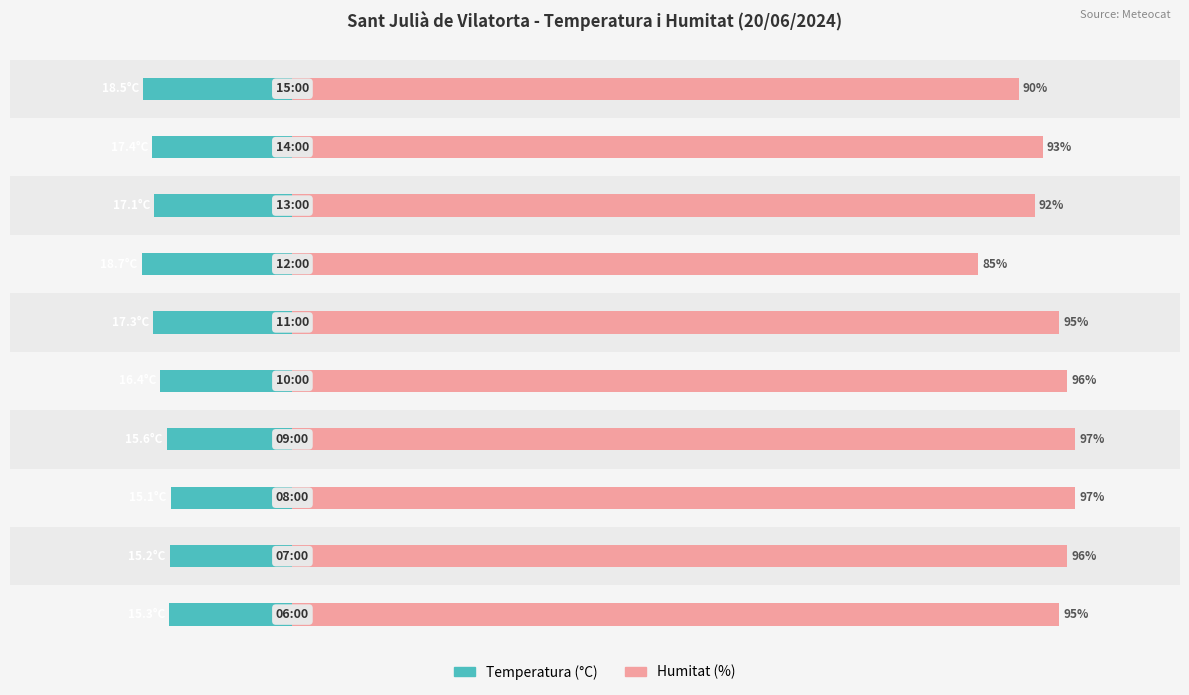

What is the lowest value of the Humitat (%) series?

85.0